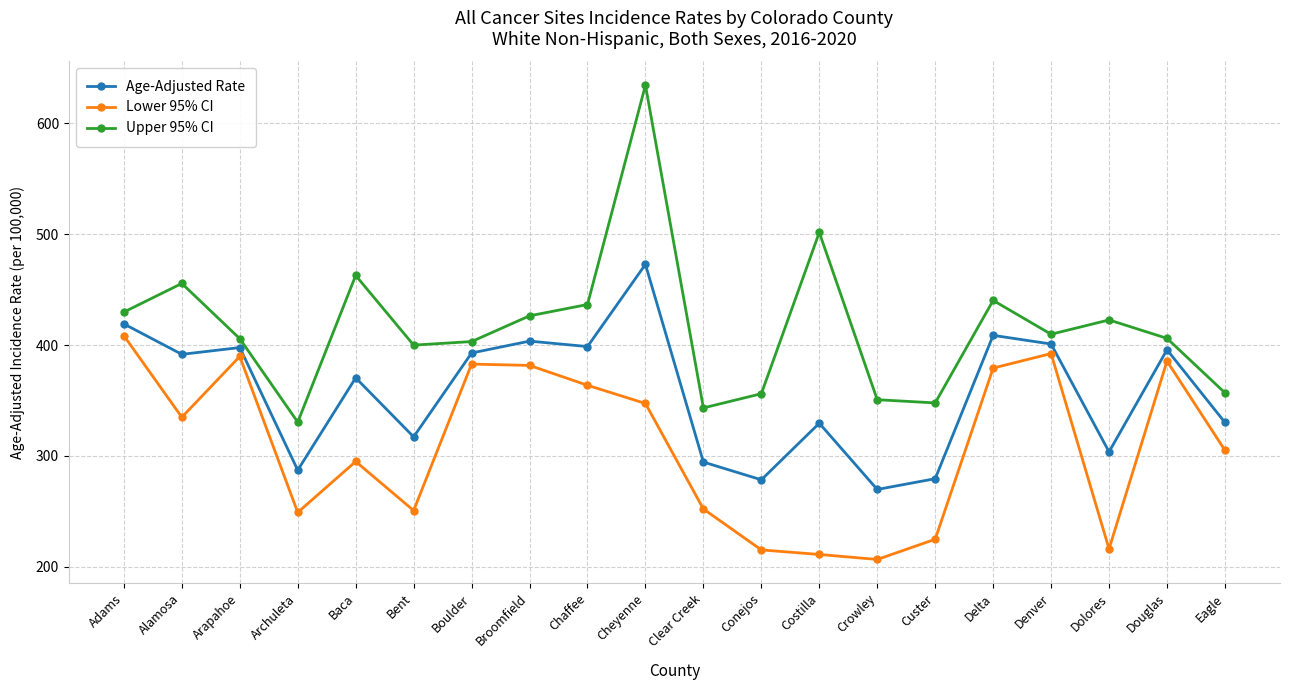

The Upper 95% CI series shows 113.5 at Baca. True or false?

False